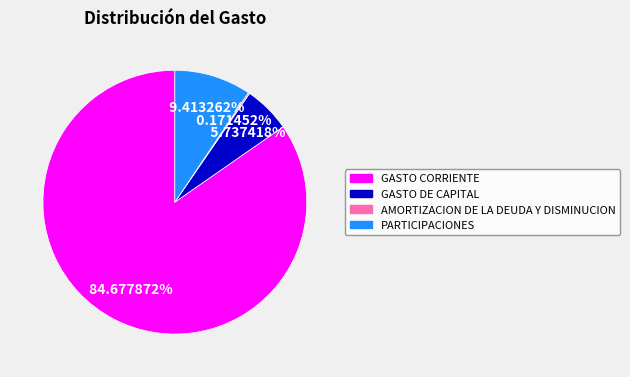

What is the largest slice in the pie chart?

GASTO CORRIENTE